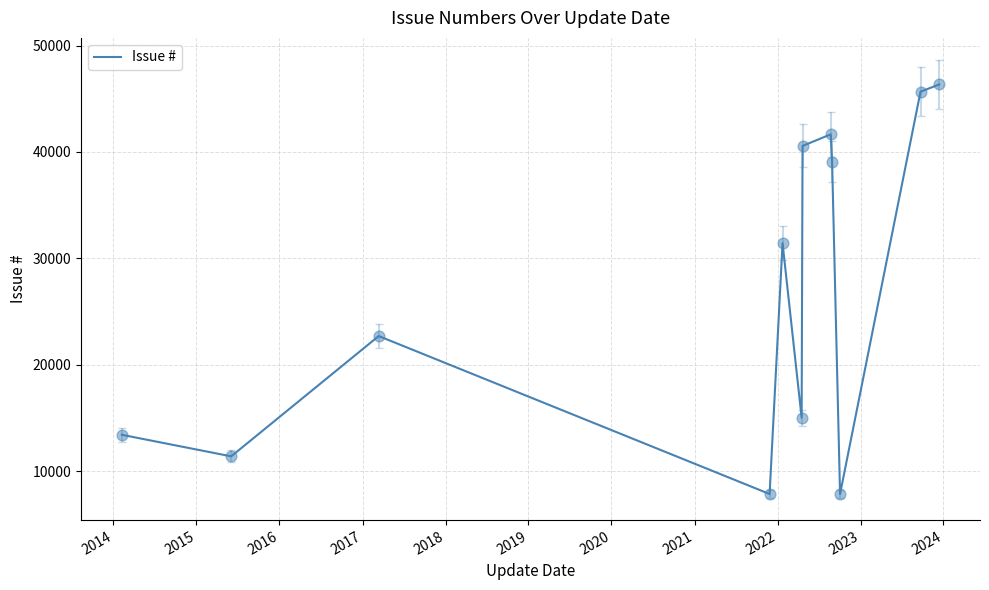

What is the greatest value displayed?

46341